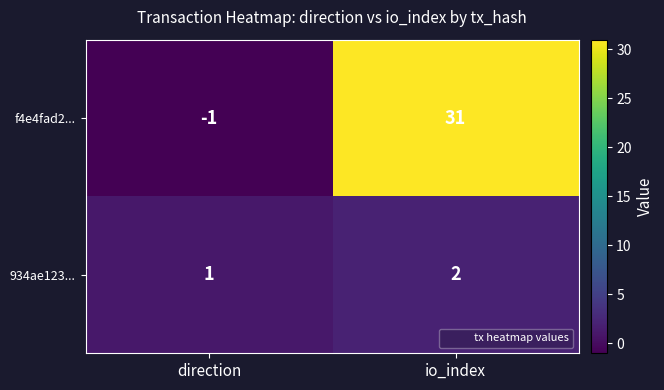

List the series in order of their peak value, highest first.

f4e4fad2..., 934ae123...